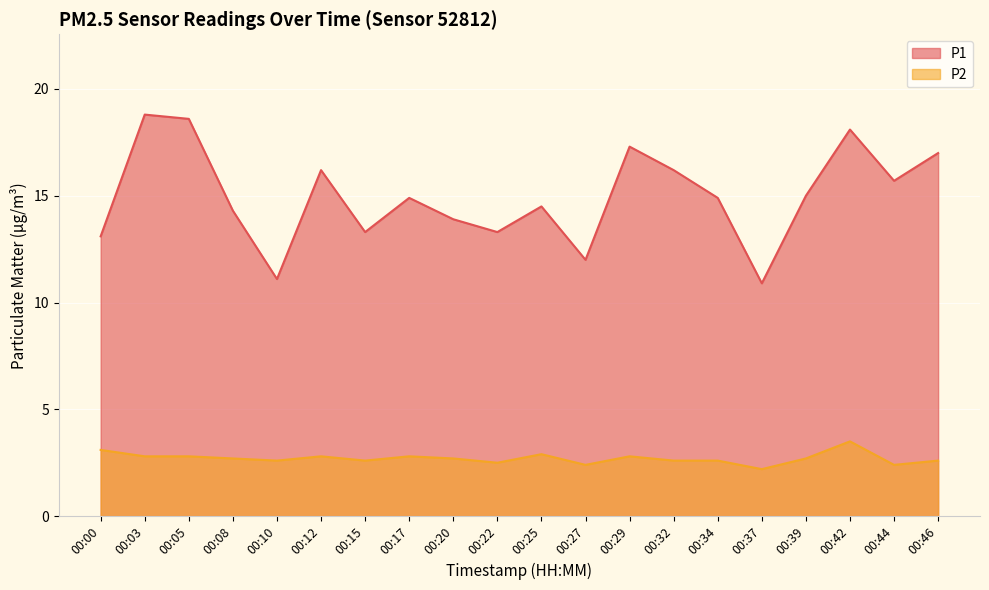

What is the maximum value shown in the chart?

18.8